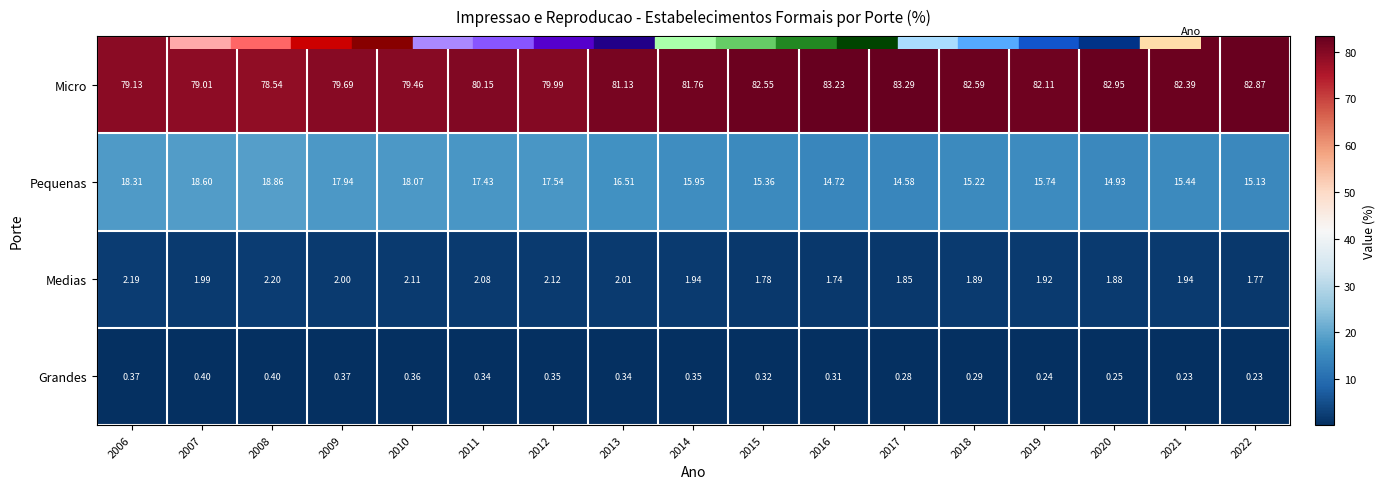

Is the value of Pequenas at 2012 greater than the value of Medias at 2013?

Yes